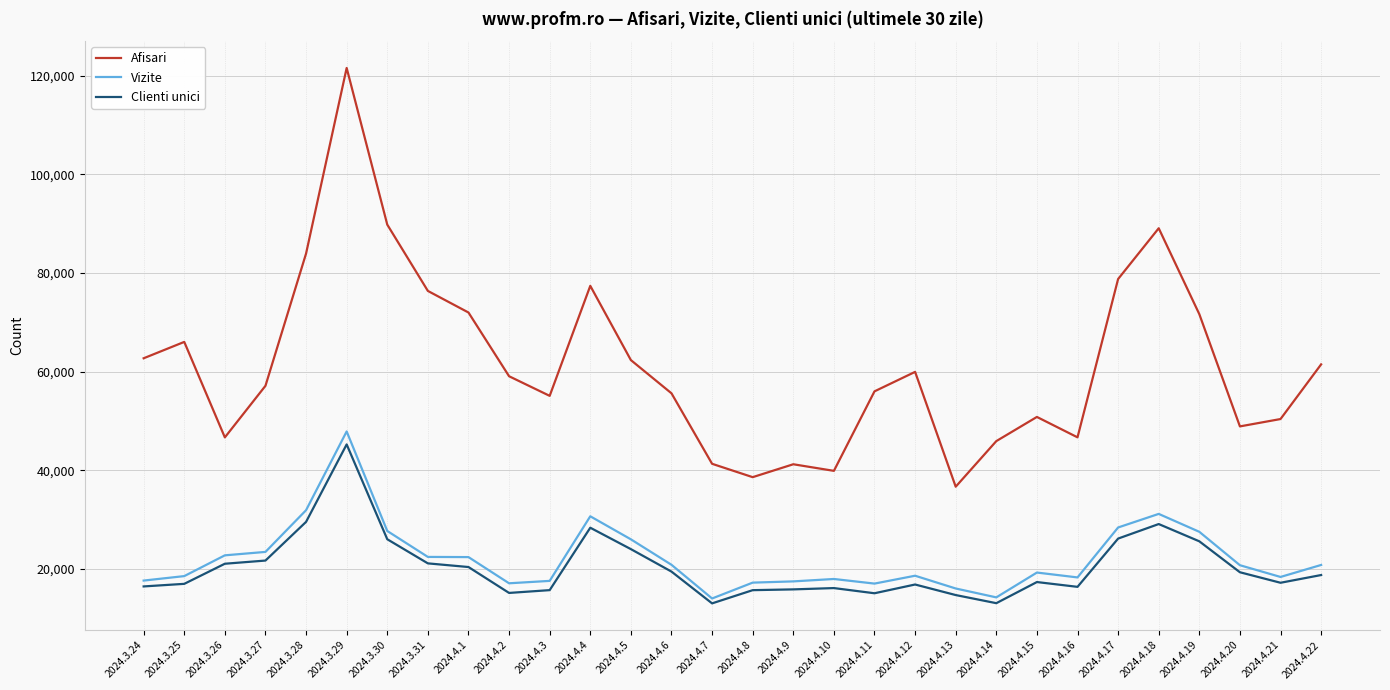

Which series has the widest spread of values?

Afisari